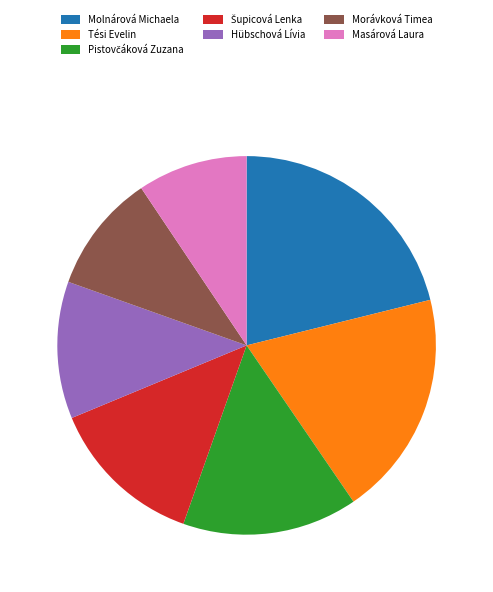

How many slices are in this pie chart?

7